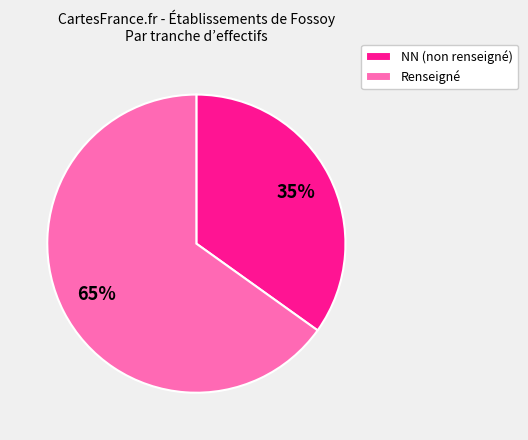

To the nearest percent, what is the difference between the largest and smallest slice percentages?

30%